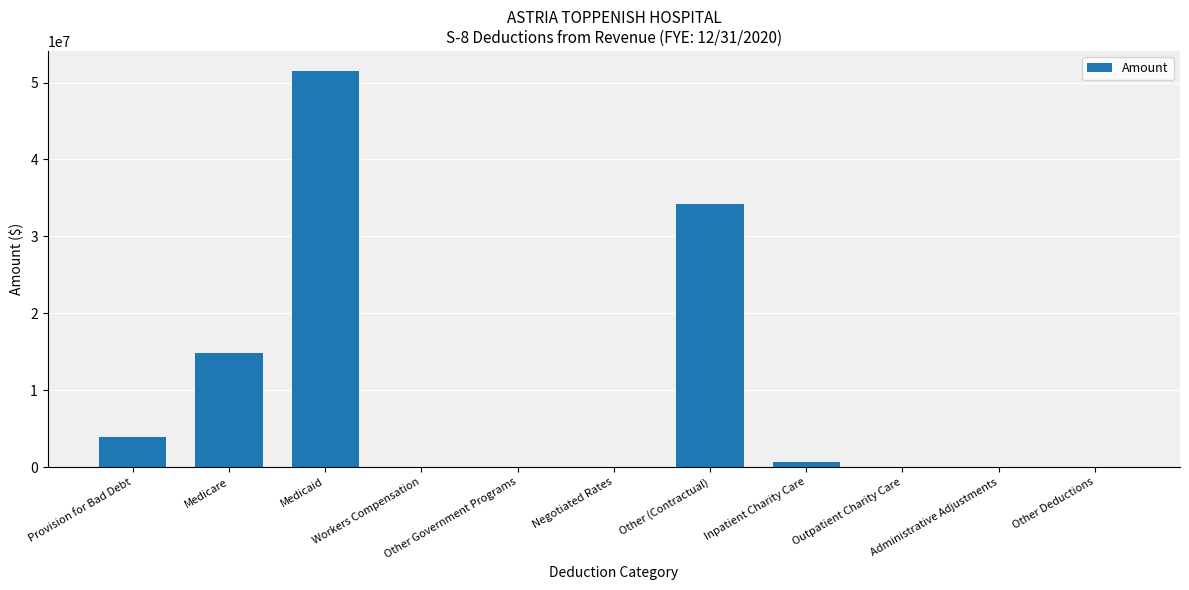

Is it true that the value at Administrative Adjustments is 29974834?

False